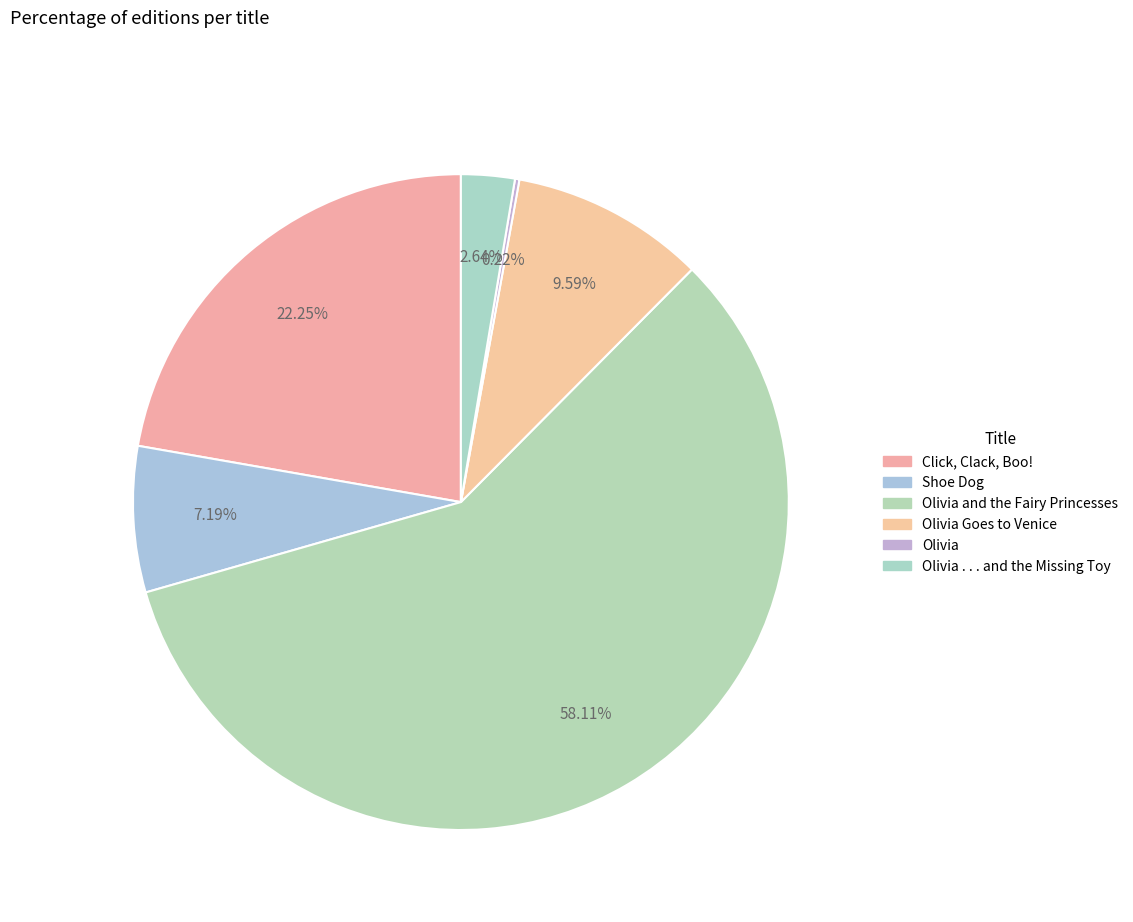

Does any single category account for the majority?

Yes